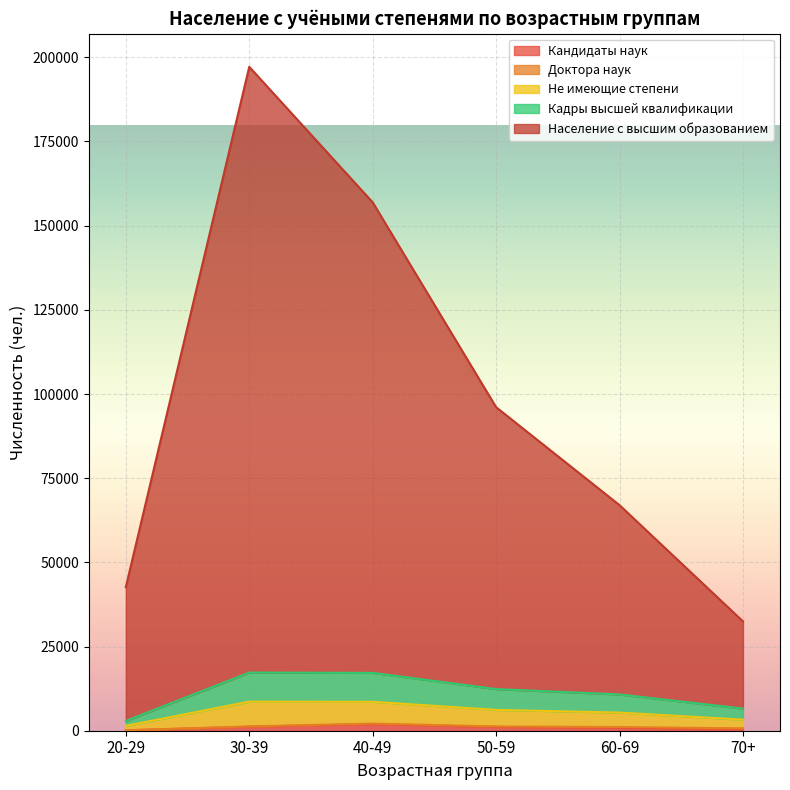

What is the sum of the Кадры высшей квалификации values at 20-29 and 60-69?

13674